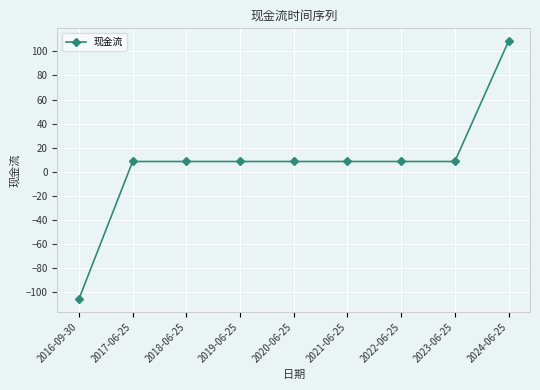

Reading left to right, extract all data points from this chart.

2016-09-30=-105.8	2017-06-25=8.5	2018-06-25=8.5	2019-06-25=8.5	2020-06-25=8.5	2021-06-25=8.5	2022-06-25=8.5	2023-06-25=8.5	2024-06-25=108.5